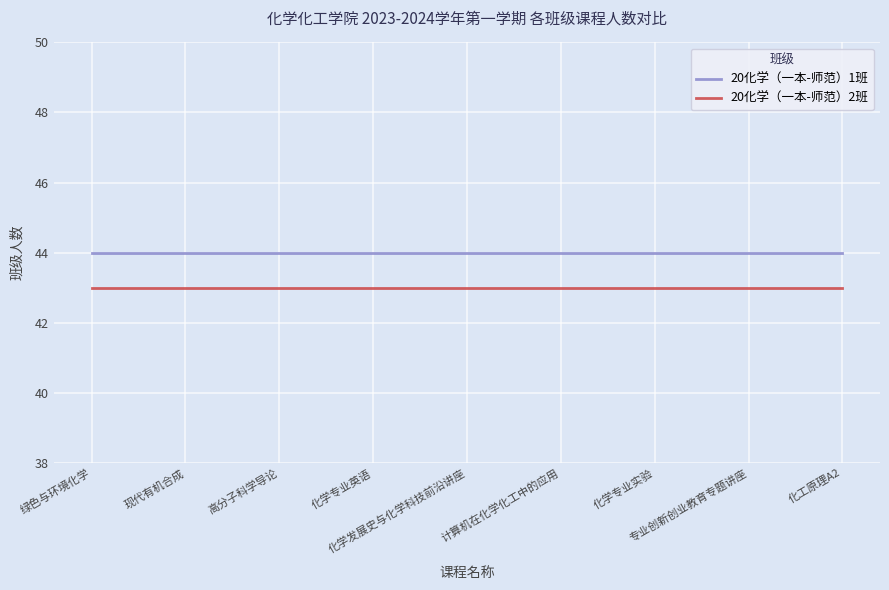

True or false: 20化学（一本-师范）2班 and 20化学（一本-师范）1班 cross at least once.

False